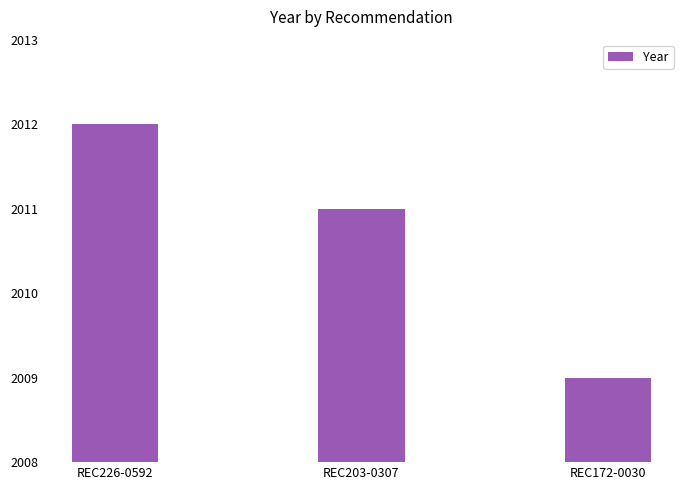

What is the sum of all values?

6032